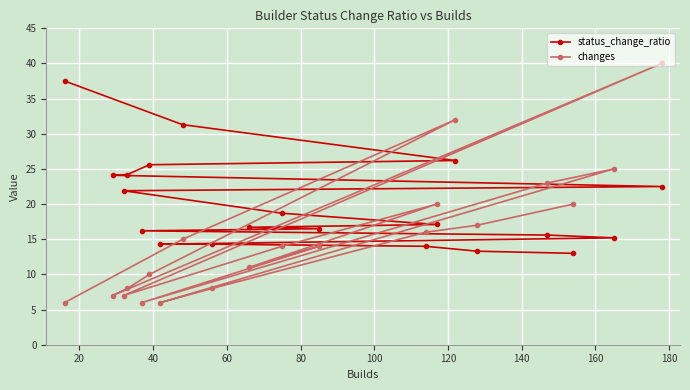

What is the lowest value of the changes series?

6.0